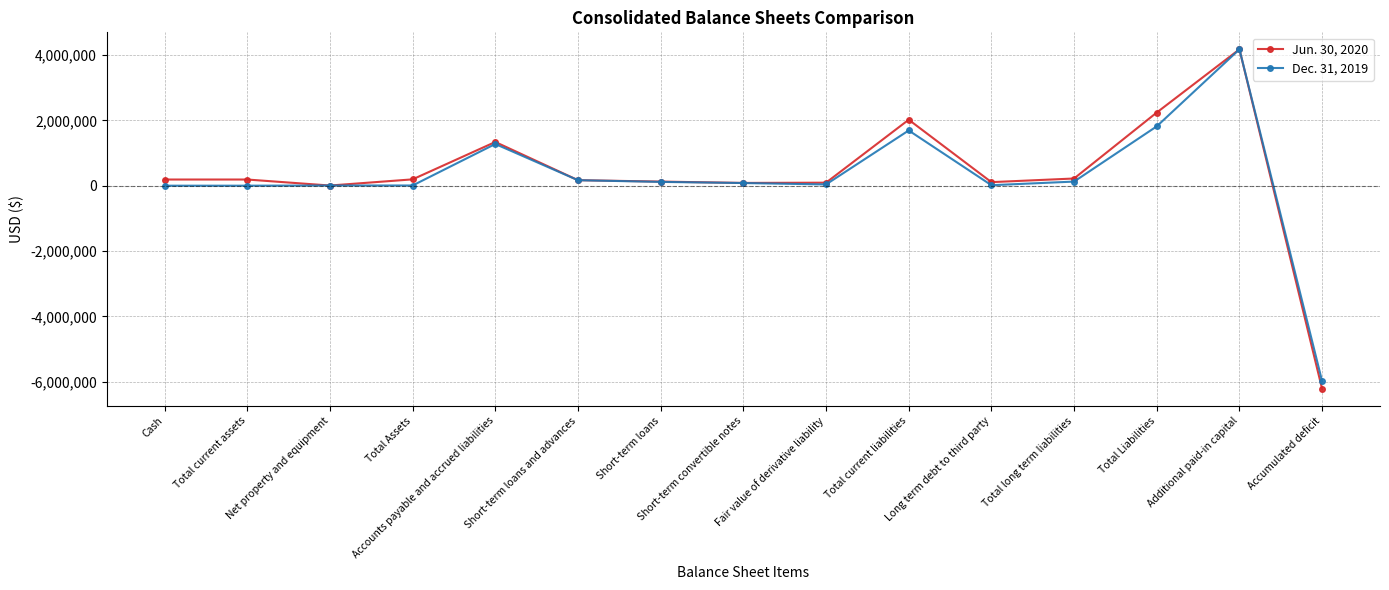

Which series has the largest range (max minus min)?

Jun. 30, 2020